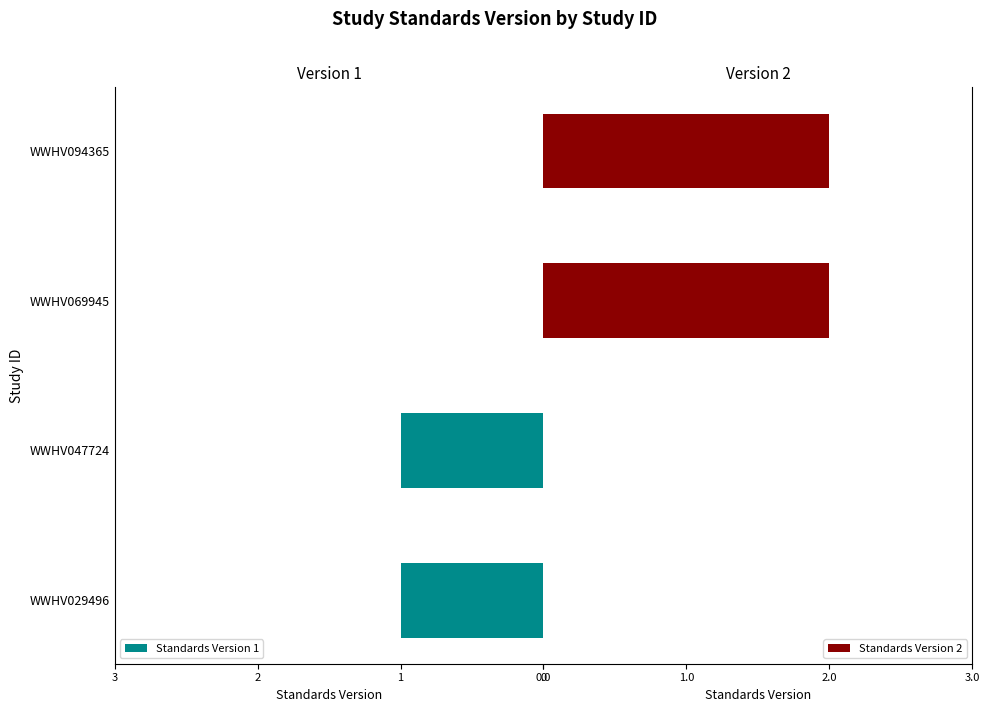

How many values in Standards Version 2 are above zero?

2